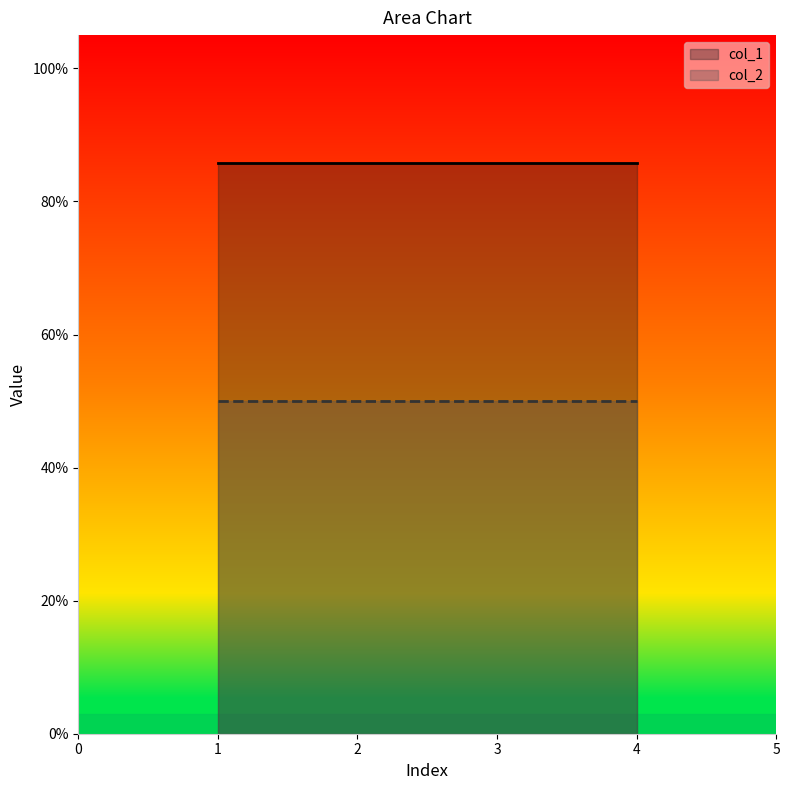

Which series has the largest total across all categories?

col_1